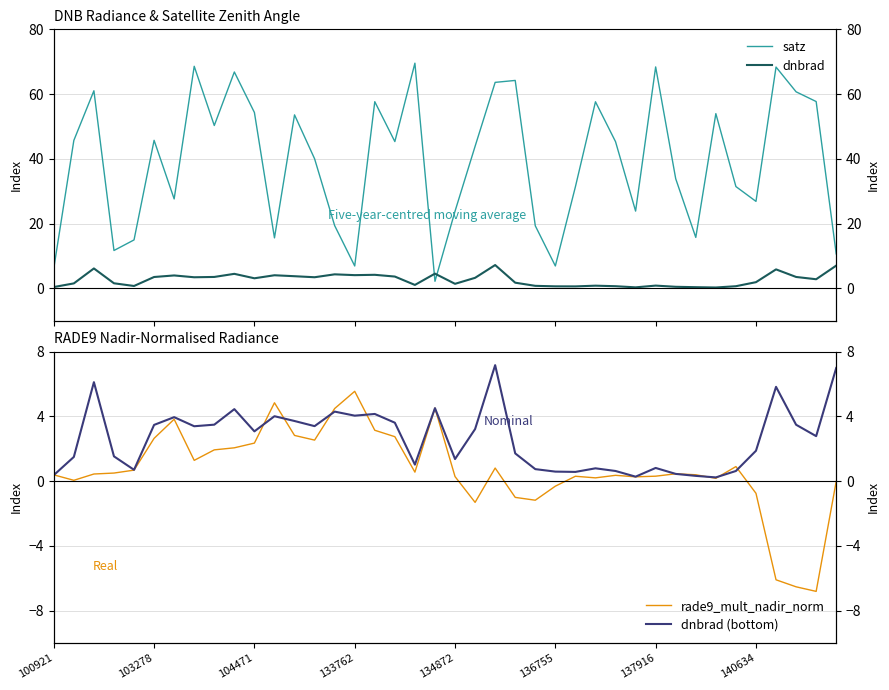

The value of dnbrad at 19 is 4.5. True or false?

True